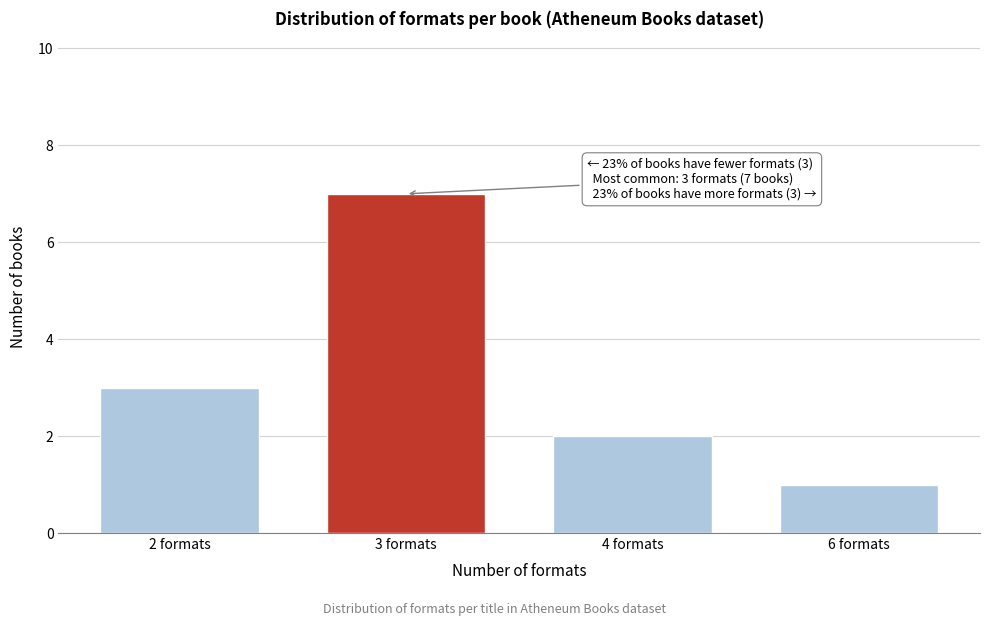

Reading left to right, list all the values displayed in this chart.

3	7	2	1